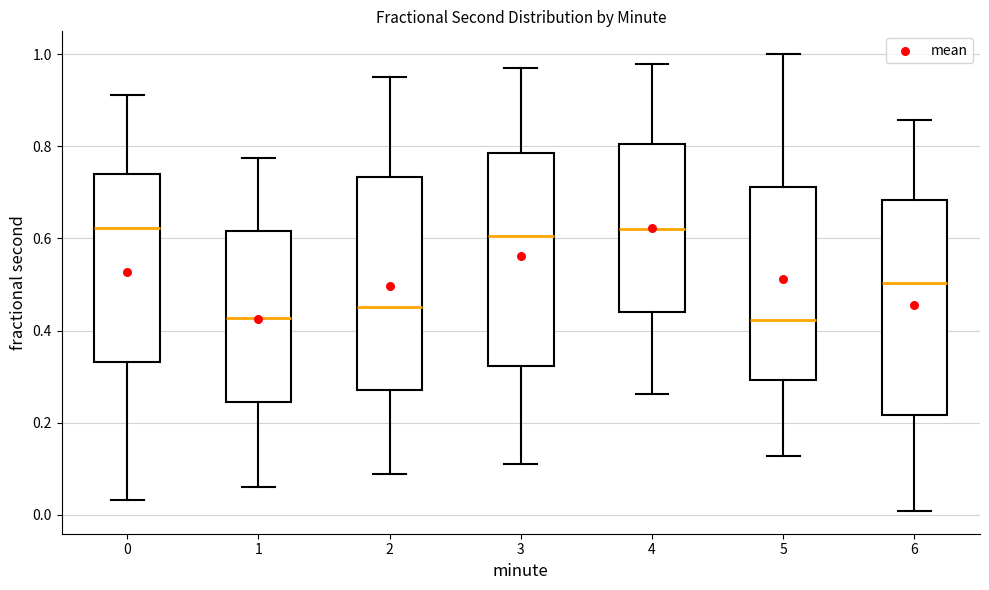

Where does the lower whisker of the box at x = 5 end on the y-axis? The values are not printed on the chart, so give them approximately, as read against the axis.

0.12